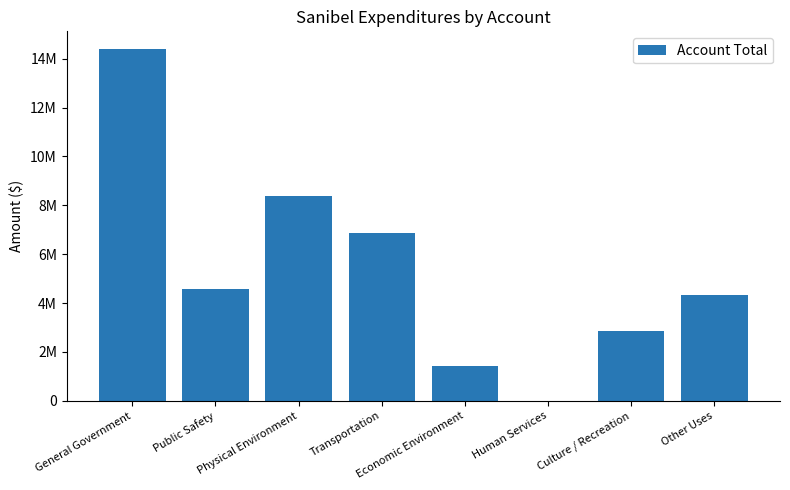

What is the label of the 3rd bar from the left?

Physical Environment